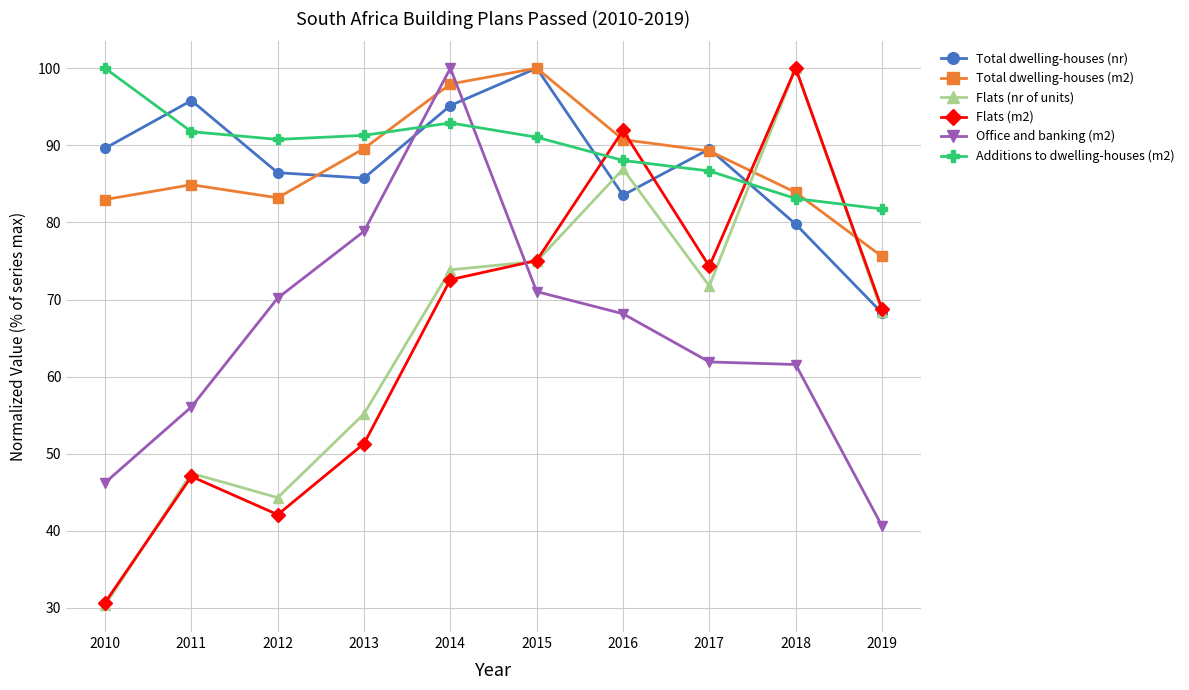

What is the value of the Flats (nr of units) point at the 5th from the left?

73.9